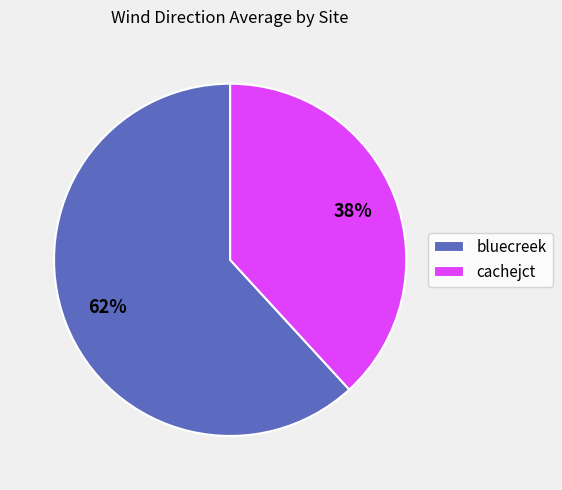

What percentage is the cachejct slice, to the nearest percent?

38%